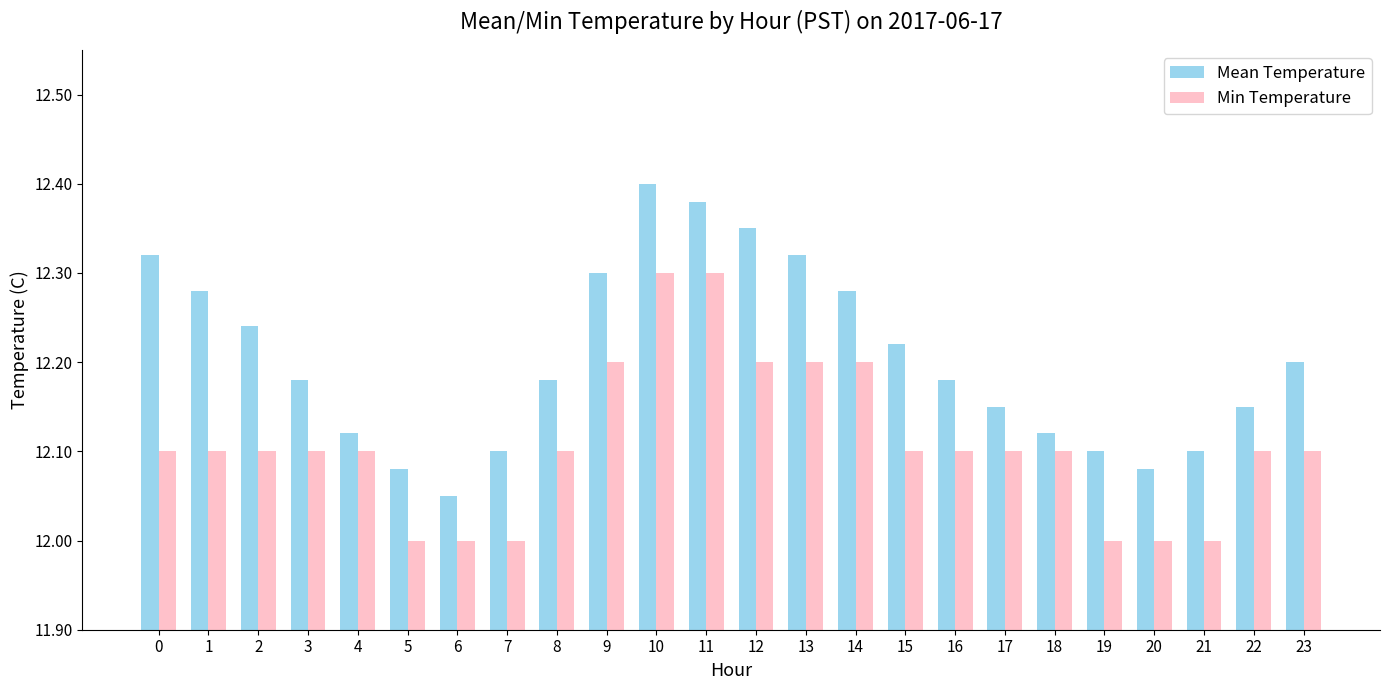

How many Min Temperature values are between 12 and 13?

24